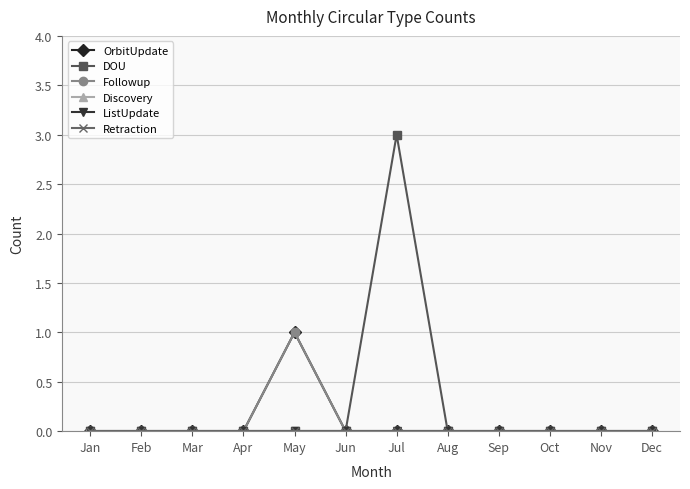

At Feb, list the series in order from largest to smallest.

OrbitUpdate, DOU, Followup, Discovery, ListUpdate, Retraction